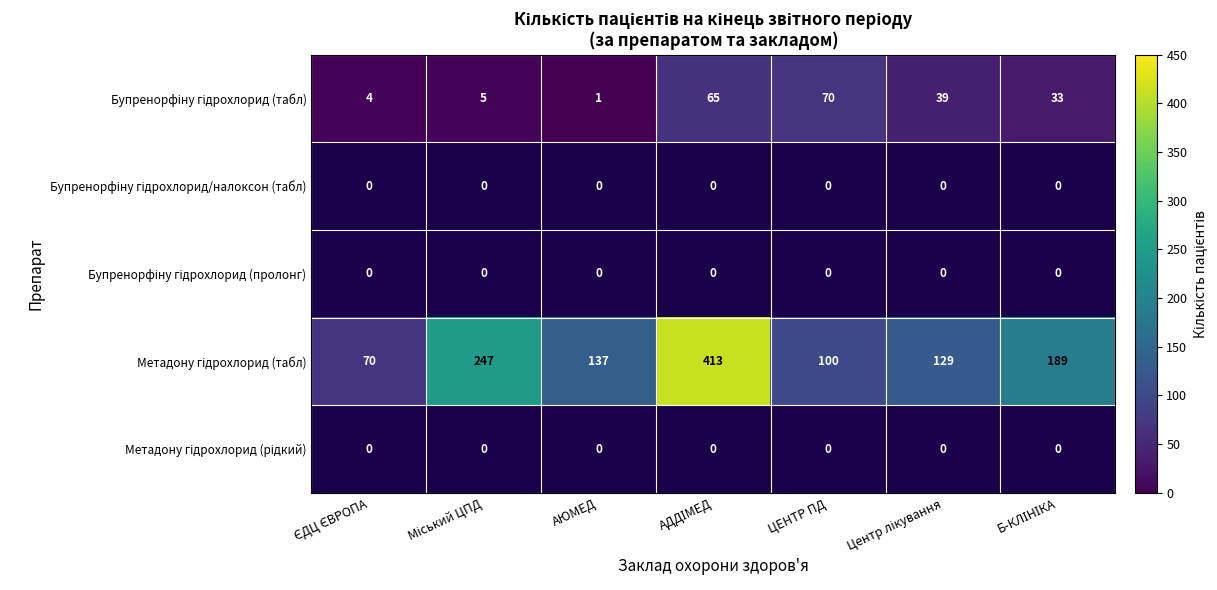

Which label corresponds to the largest value in the chart?

АДДІМЕД